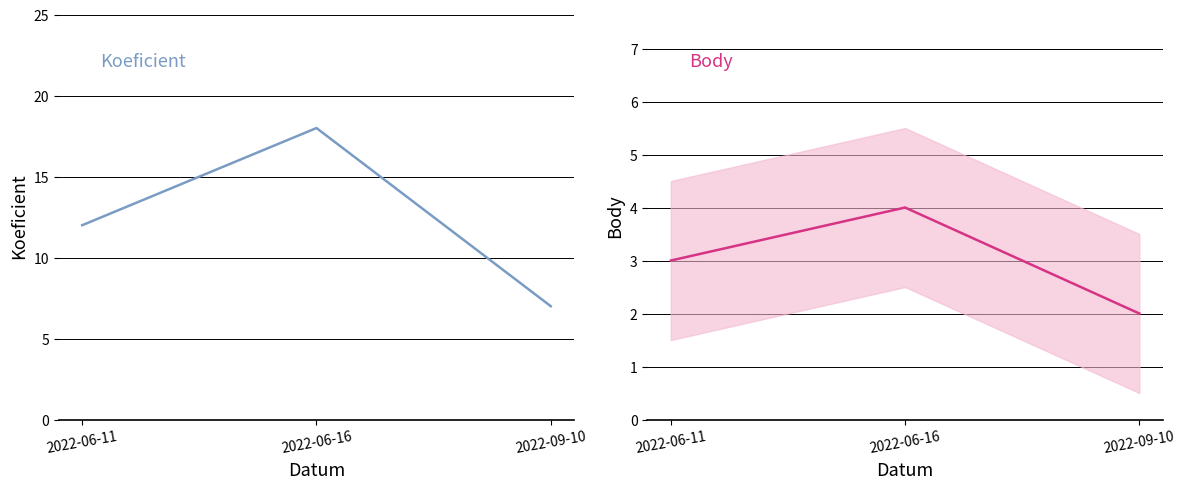

The value of Body (mean) at 2022-06-16 is 1. True or false?

False